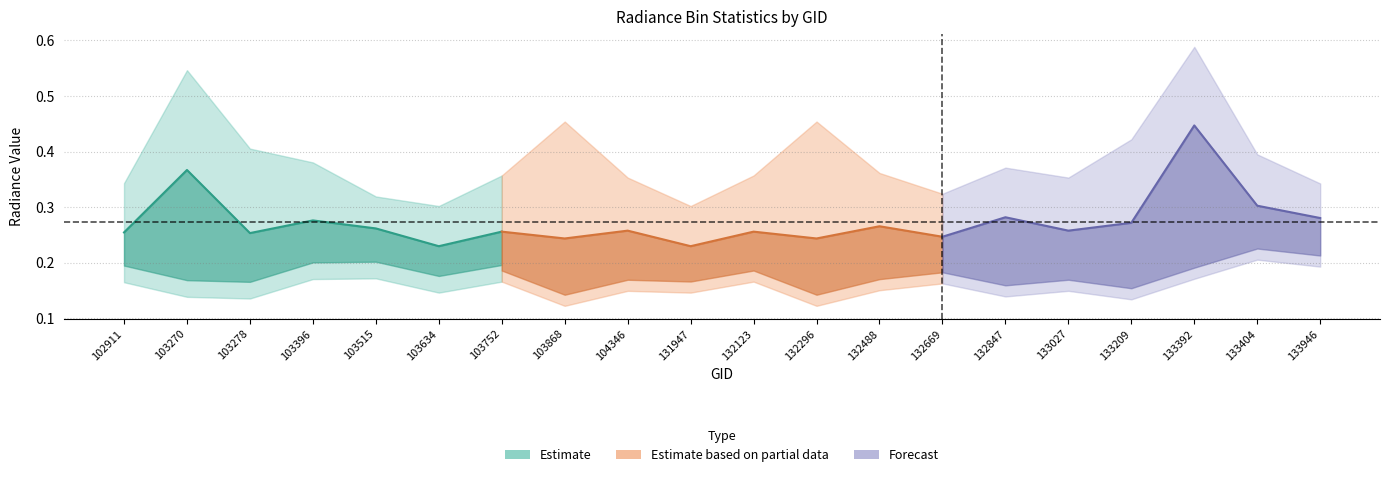

At which label is rade9_bin_mdn closest to 0?

103634